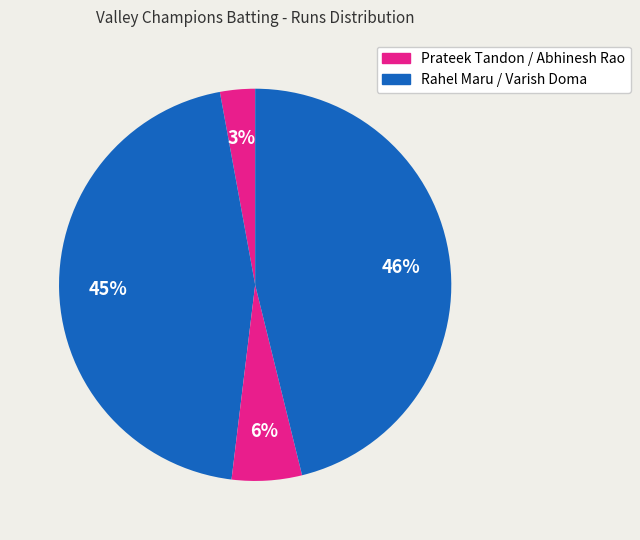

How many segments does this pie chart have?

4